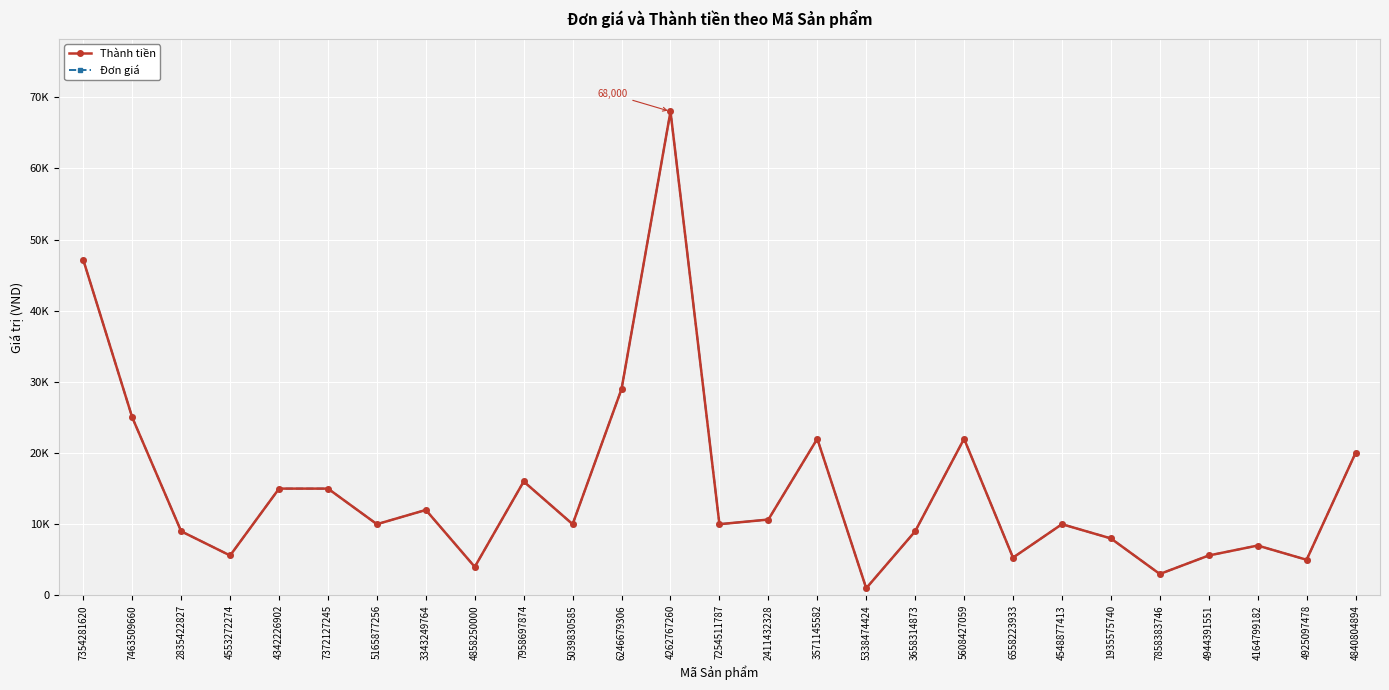

Is it true that Thành tiền equals 3334 at 5165877256?

False